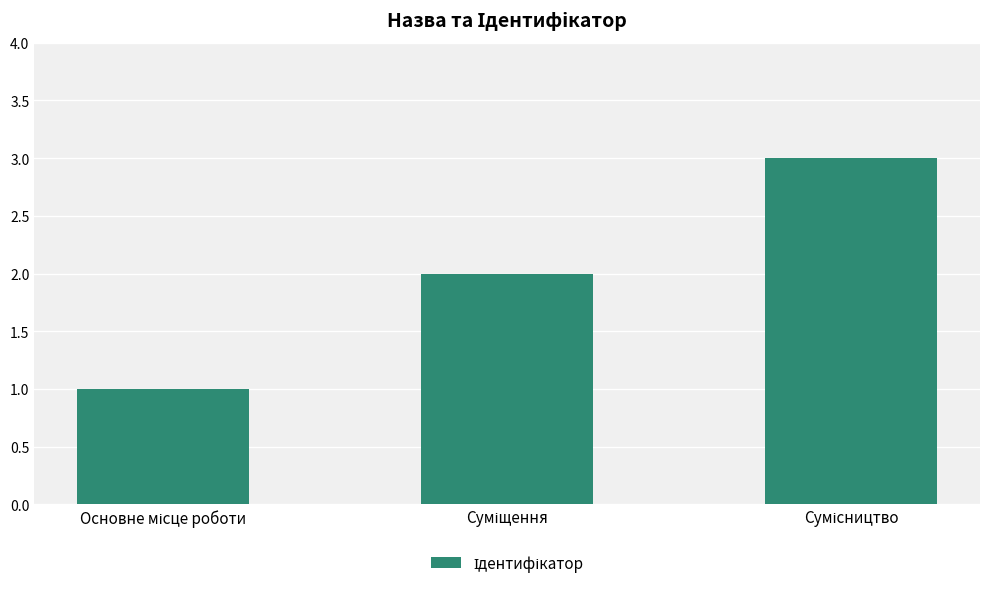

What is the sum of all values?

6